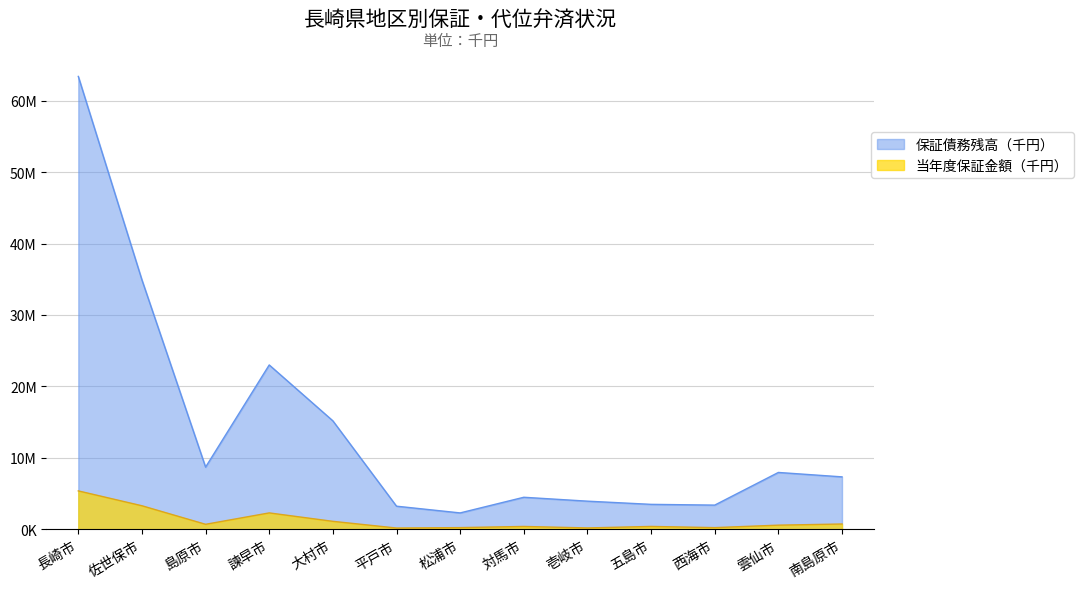

What are all the series names shown in the legend?

保証債務残高（千円）, 当年度保証金額（千円）